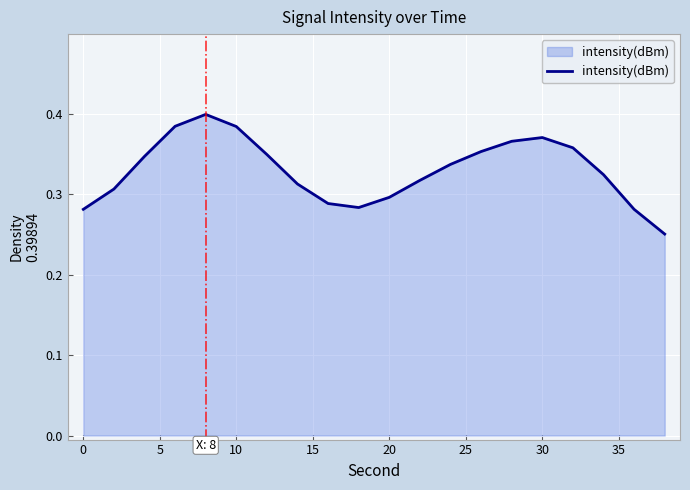

What is the value of the 14th point from the left?

0.4